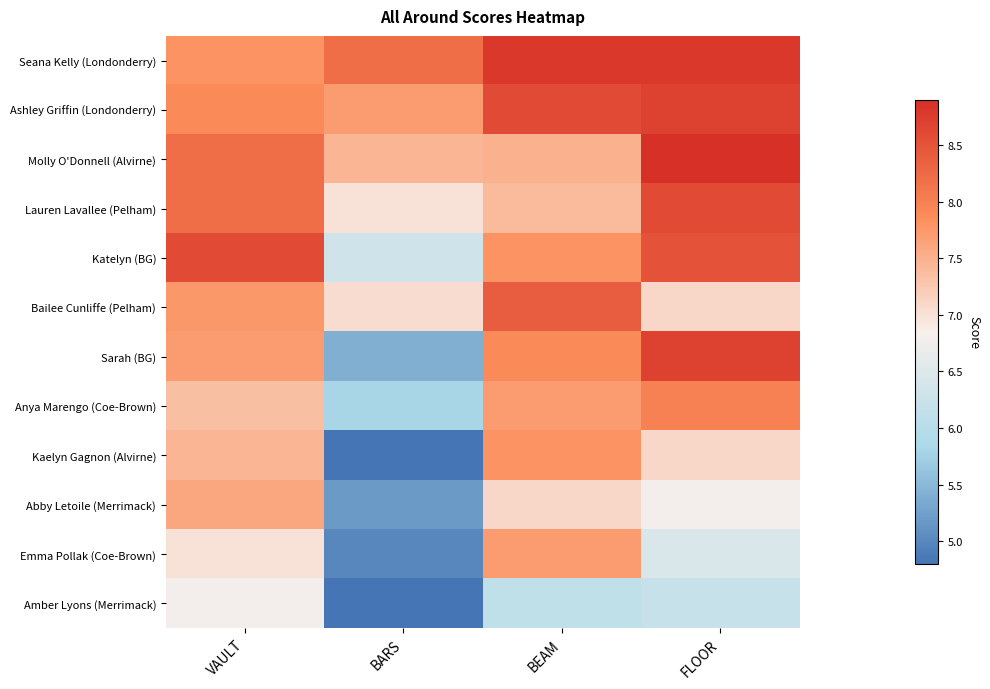

Reading left to right, what are all the values shown in this chart?

Seana Kelly (Londonderry): VAULT=7.8	BARS=8.2	BEAM=8.8	FLOOR=8.8
Ashley Griffin (Londonderry): VAULT=7.9	BARS=7.7	BEAM=8.6	FLOOR=8.7
Molly O'Donnell (Alvirne): VAULT=8.2	BARS=7.5	BEAM=7.5	FLOOR=8.9
Lauren Lavallee (Pelham): VAULT=8.2	BARS=7.0	BEAM=7.4	FLOOR=8.6
Katelyn (BG): VAULT=8.6	BARS=6.3	BEAM=7.8	FLOOR=8.5
Bailee Cunliffe (Pelham): VAULT=7.8	BARS=7.0	BEAM=8.4	FLOOR=7.1
Sarah (BG): VAULT=7.7	BARS=5.4	BEAM=7.9	FLOOR=8.7
Anya Marengo (Coe-Brown): VAULT=7.3	BARS=5.8	BEAM=7.7	FLOOR=8.0
Kaelyn Gagnon (Alvirne): VAULT=7.5	BARS=4.8	BEAM=7.8	FLOOR=7.1
Abby Letoile (Merrimack): VAULT=7.6	BARS=5.2	BEAM=7.1	FLOOR=6.8
Emma Pollak (Coe-Brown): VAULT=7.0	BARS=5.0	BEAM=7.7	FLOOR=6.5
Amber Lyons (Merrimack): VAULT=6.8	BARS=4.8	BEAM=6.1	FLOOR=6.2